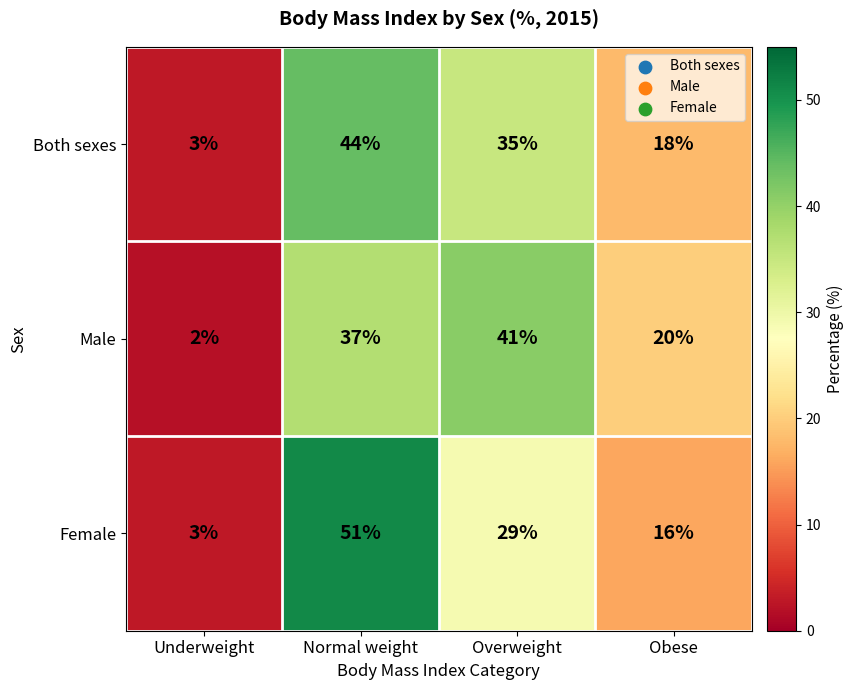

How many distinct data groups are displayed?

3